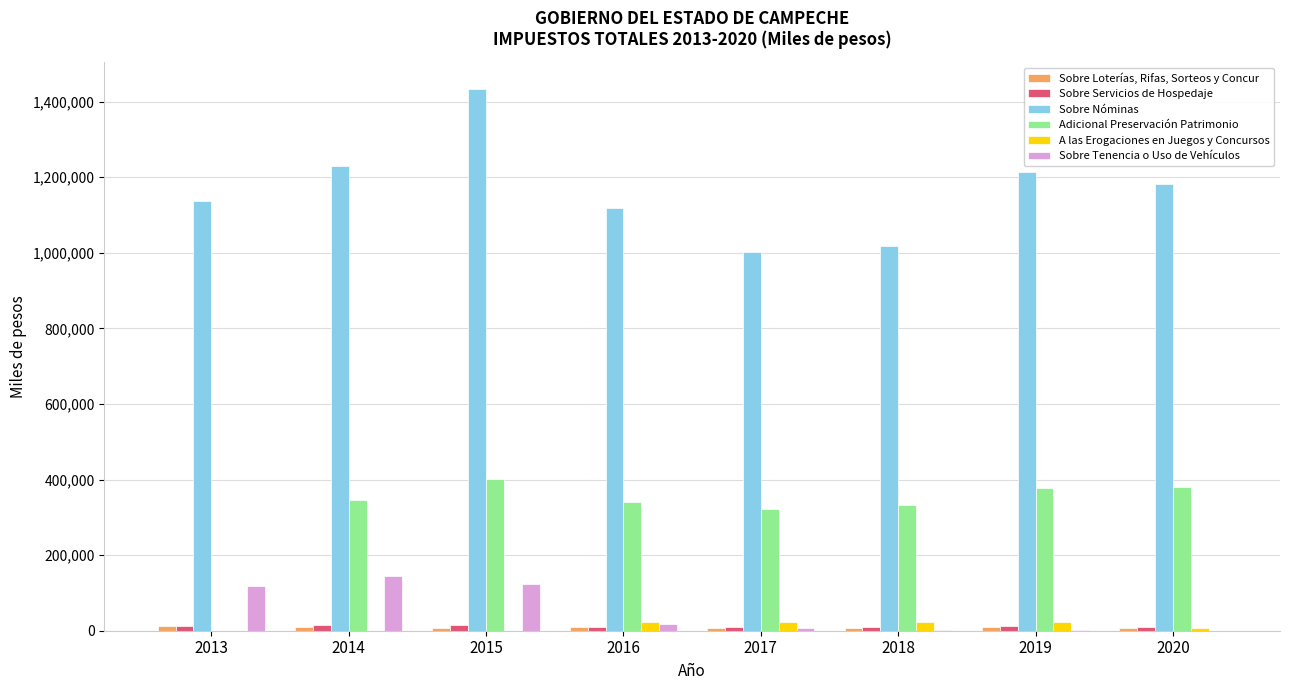

Between 2017 and 2020, which series saw the biggest shift?

Sobre Nóminas